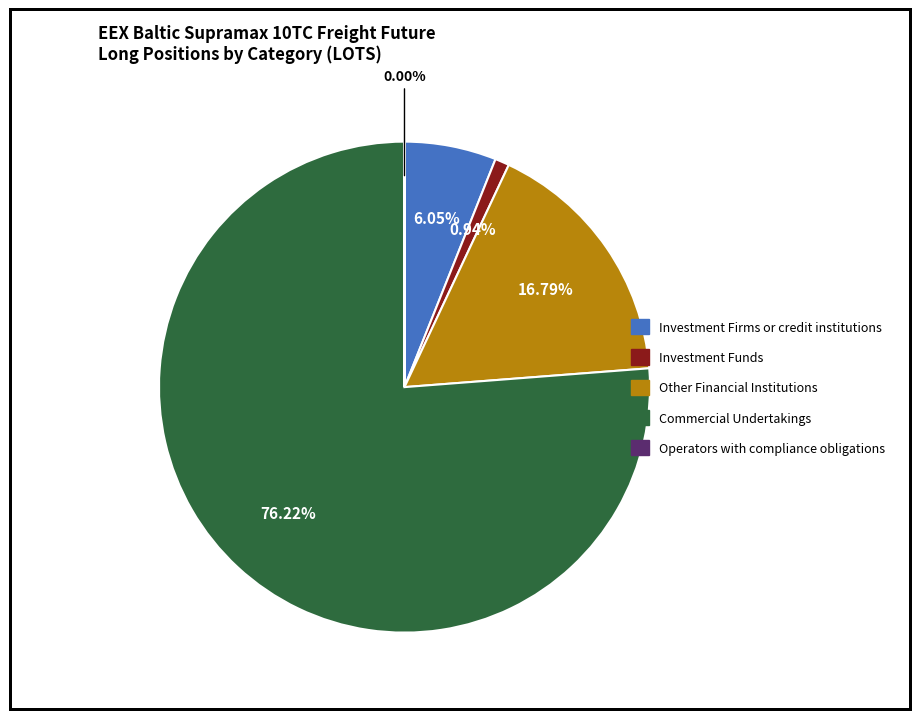

Is the sum of Investment Funds and Investment Firms or credit institutions greater than half?

No